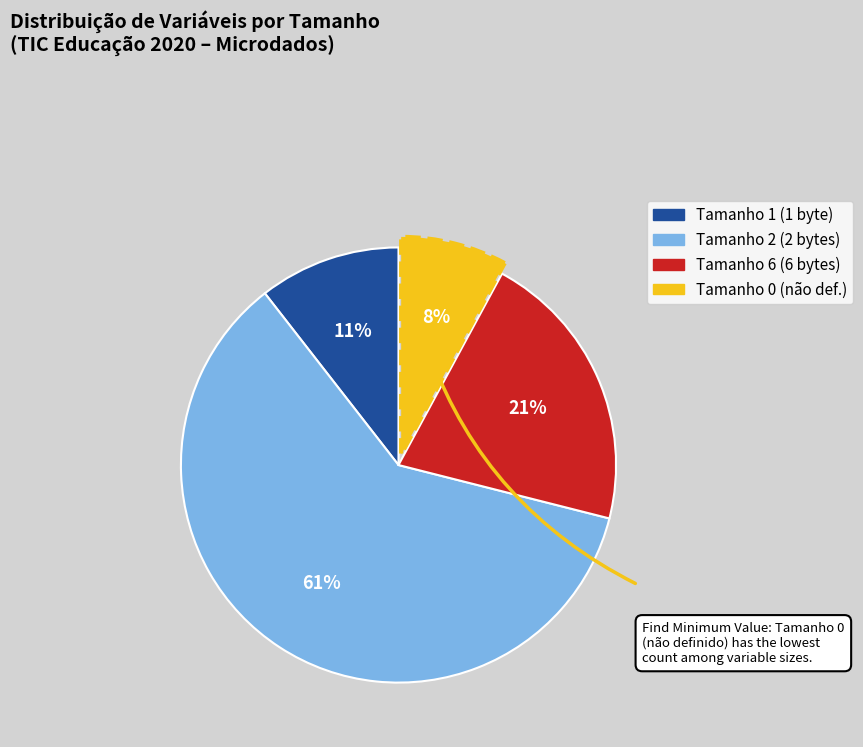

Which category has the smallest portion of the pie?

Tamanho 0 (não def.)